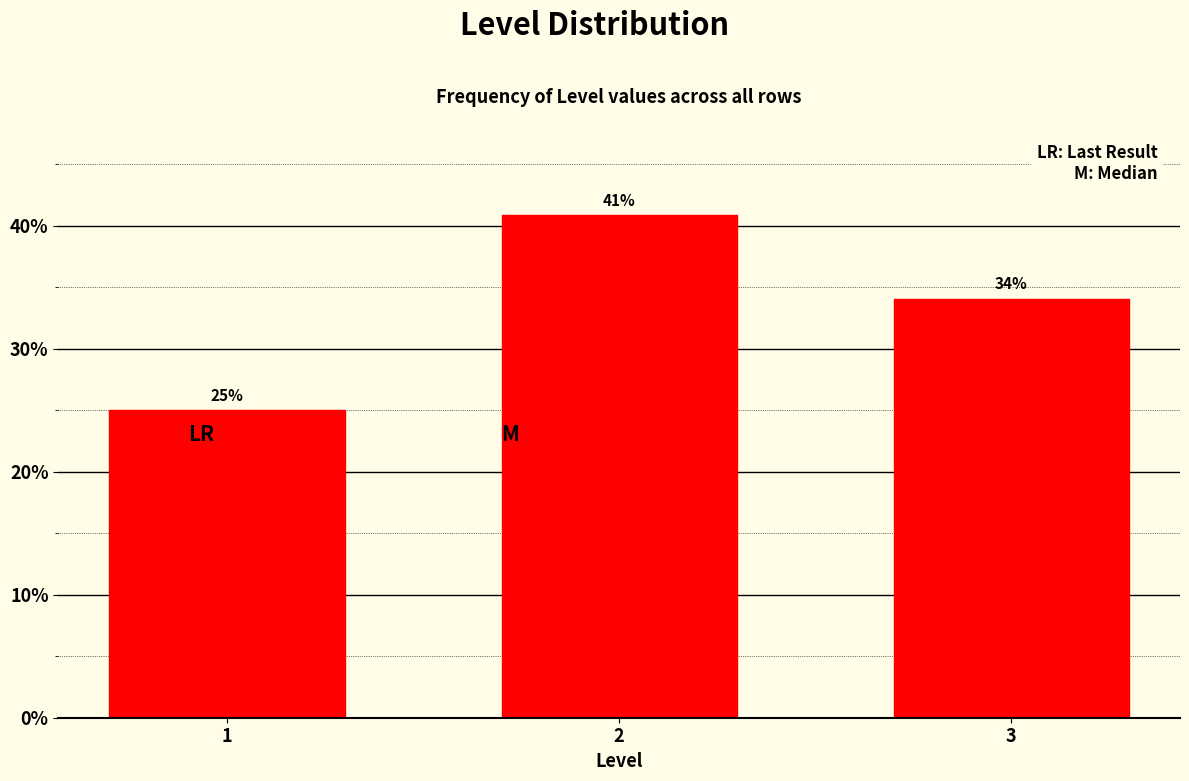

What is the minimum value shown in the chart?

25.0